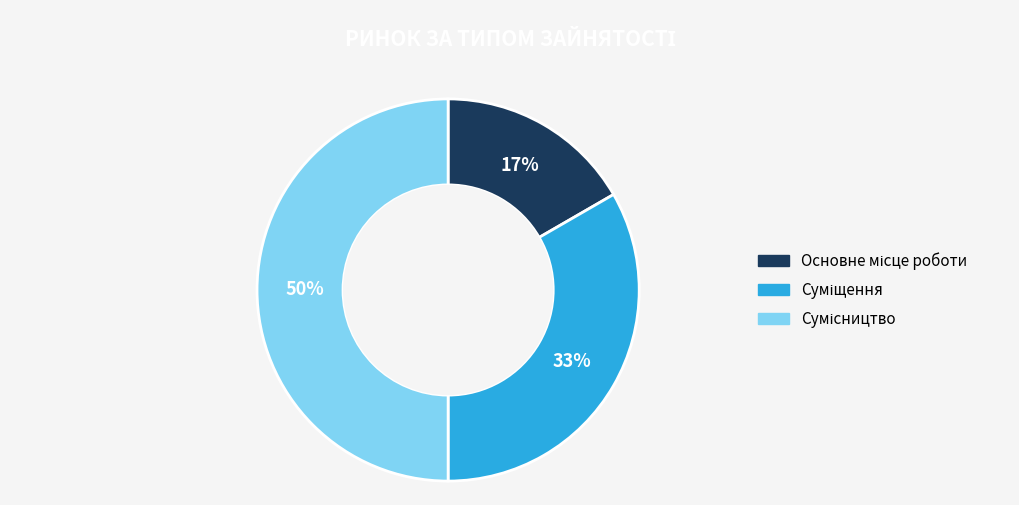

How many slices are in this pie chart?

3